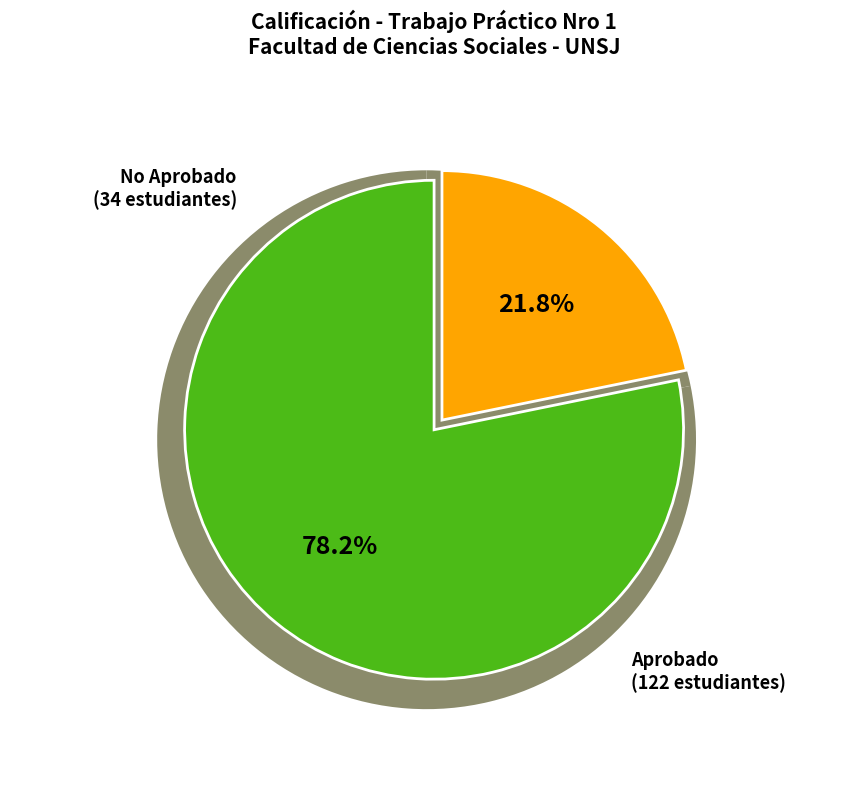

Which slice is the largest?

Aprobado